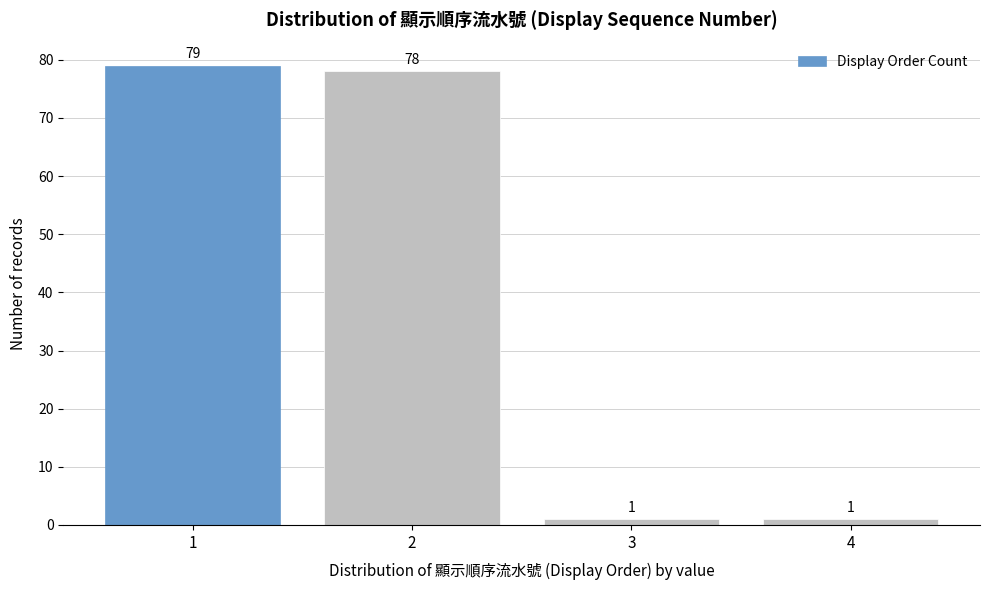

Reading left to right, transcribe all the data shown in this chart.

79	78	1	1